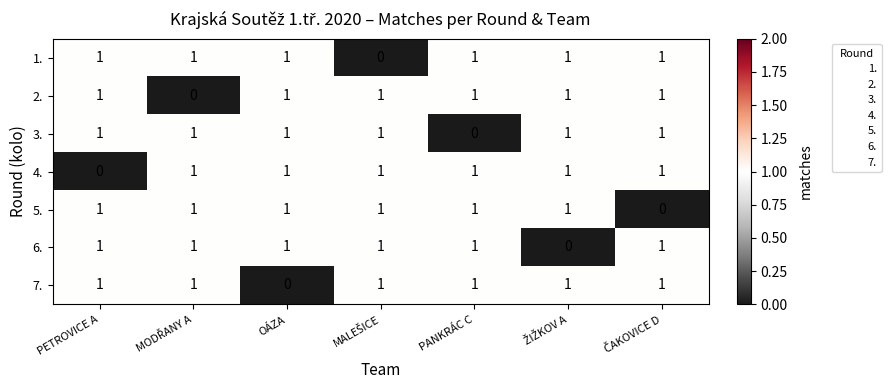

At how many categories does at least one series exceed 0?

7